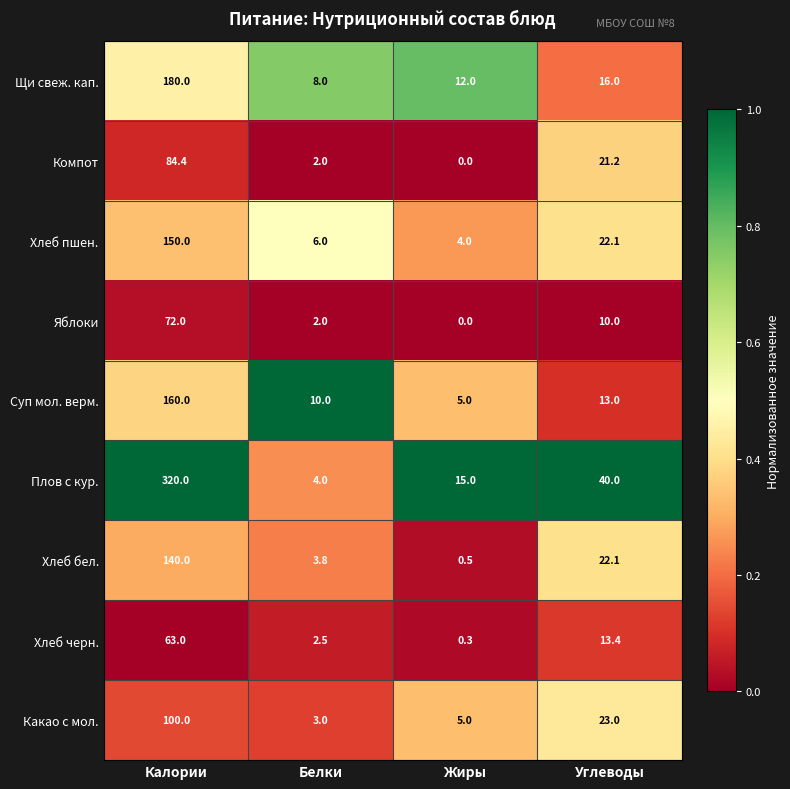

What is the sum of the Хлеб пшен. values at Калории and Углеводы?

172.1